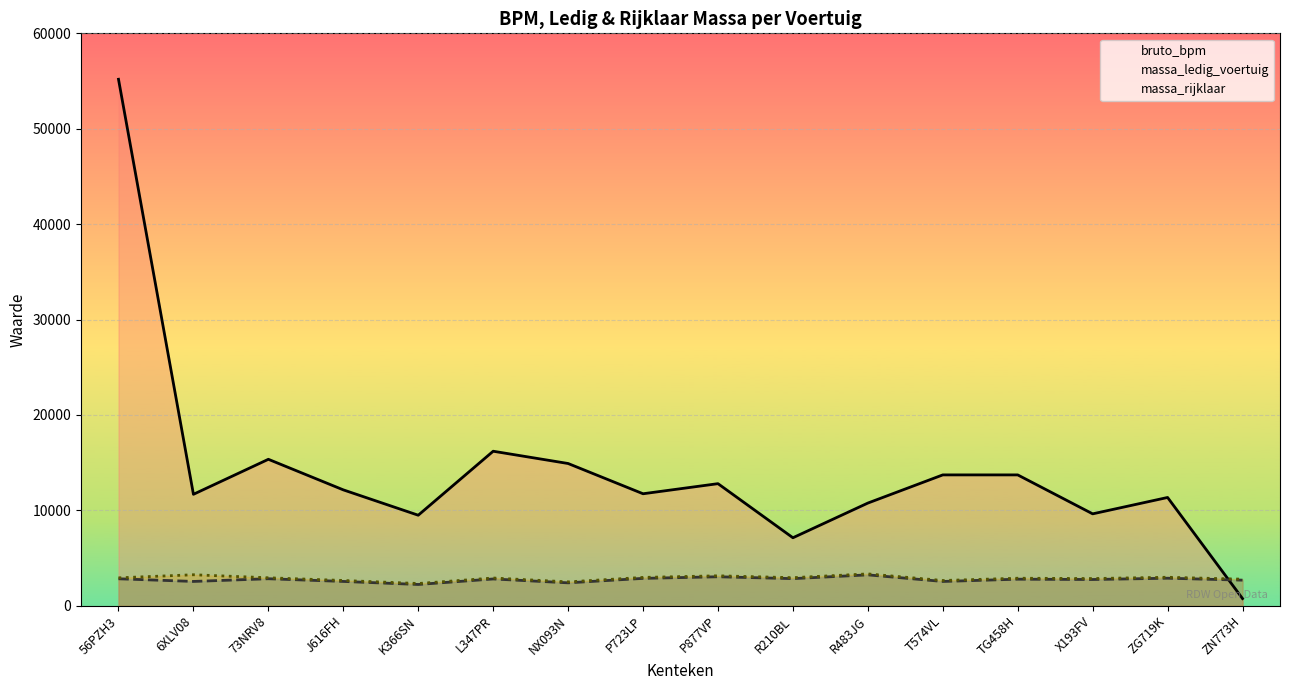

Which series has the largest total across all categories?

bruto_bpm